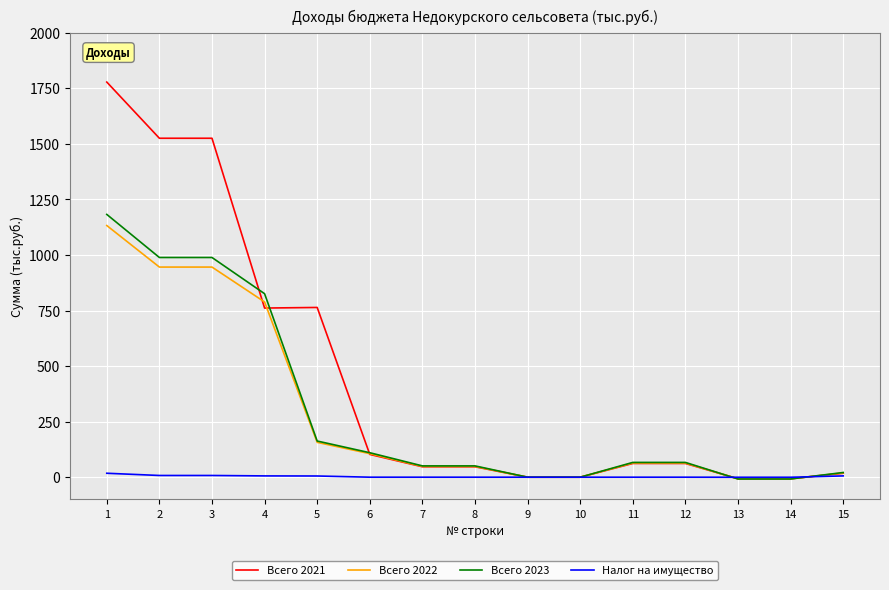

Which series has the largest total across all categories?

Всего 2021